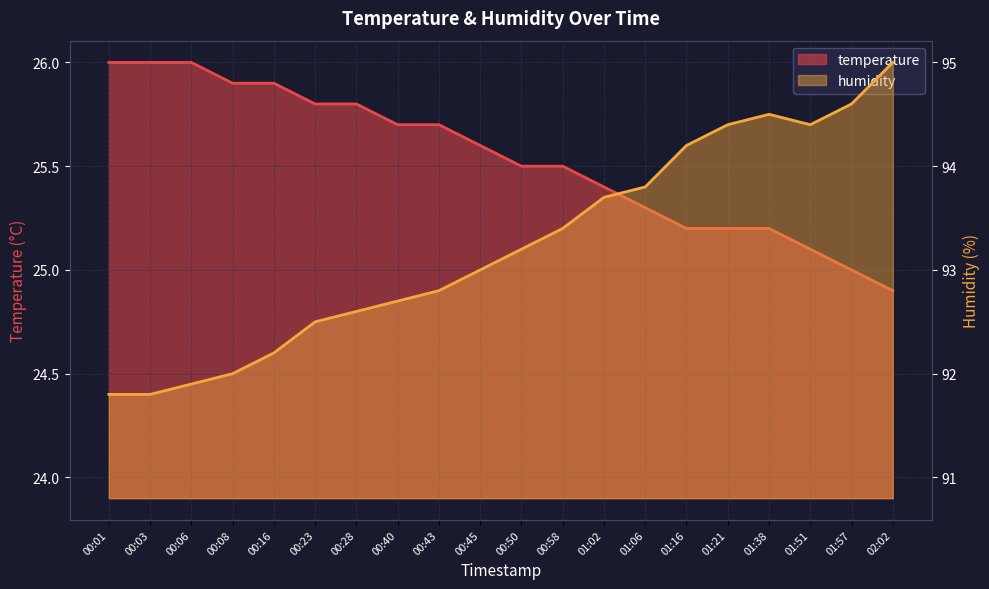

At how many categories does at least one series exceed 71?

20